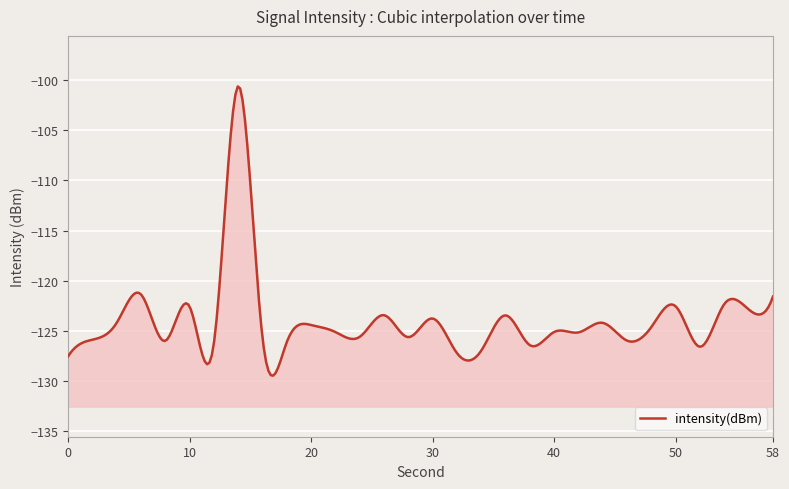

How many lines are shown in the chart?

1